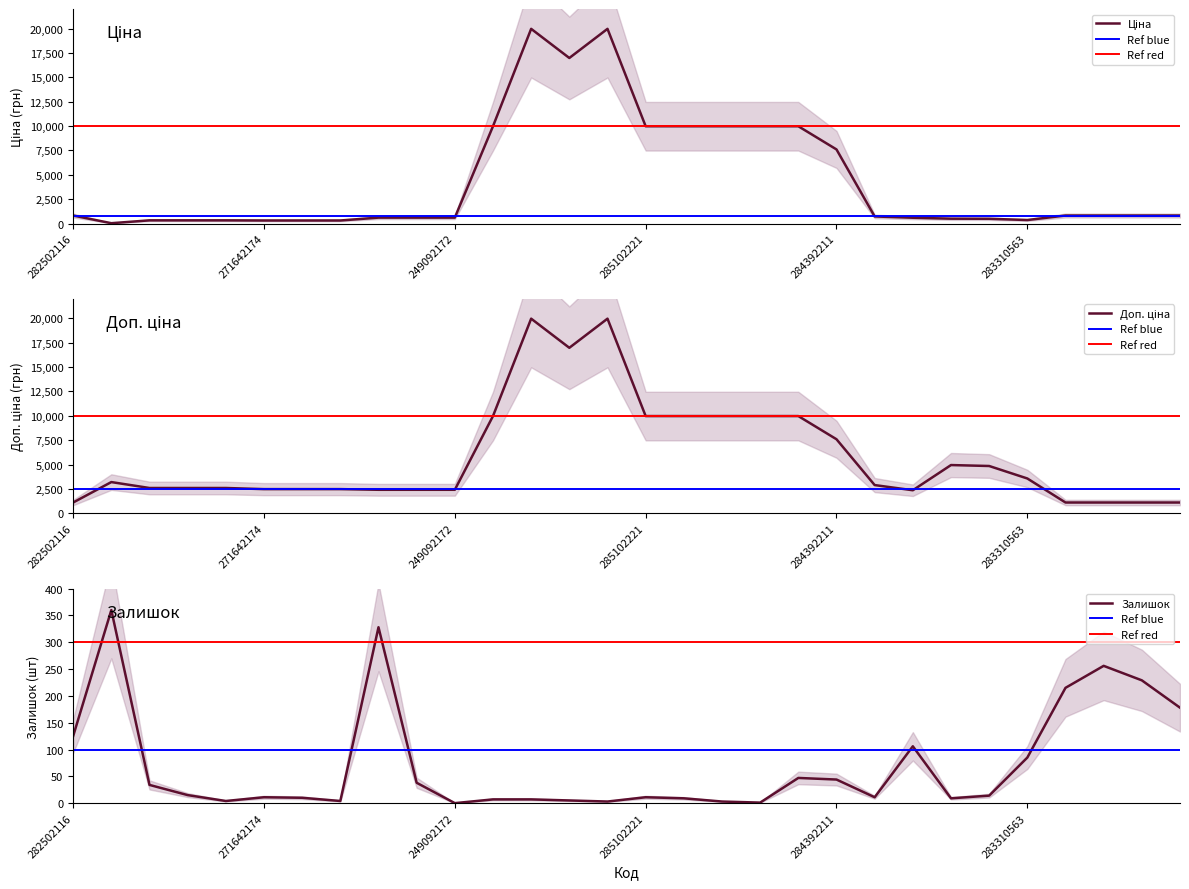

Between 249092173 and 283972211, which is larger?

249092173